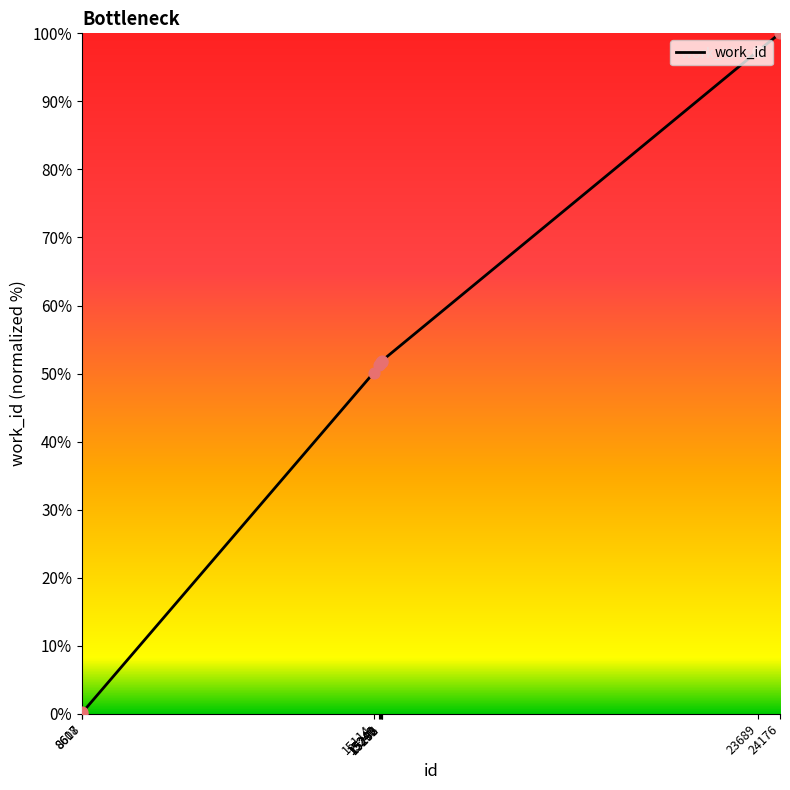

Which has a higher value, 23689 or 8618?

23689